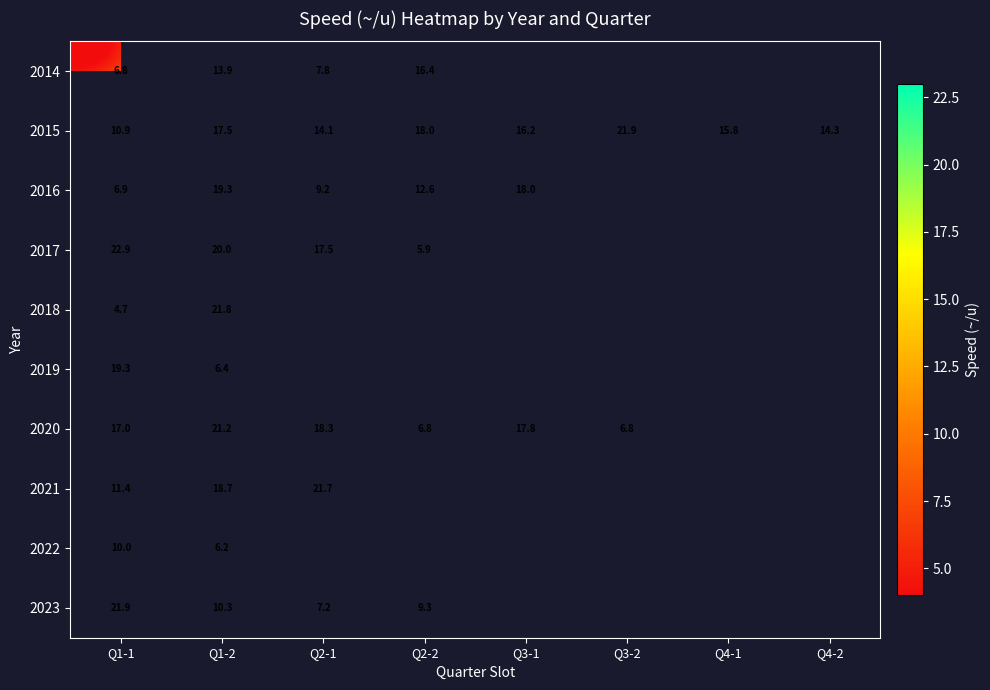

What is the spread (max minus min) of values at Q2-1?

14.5